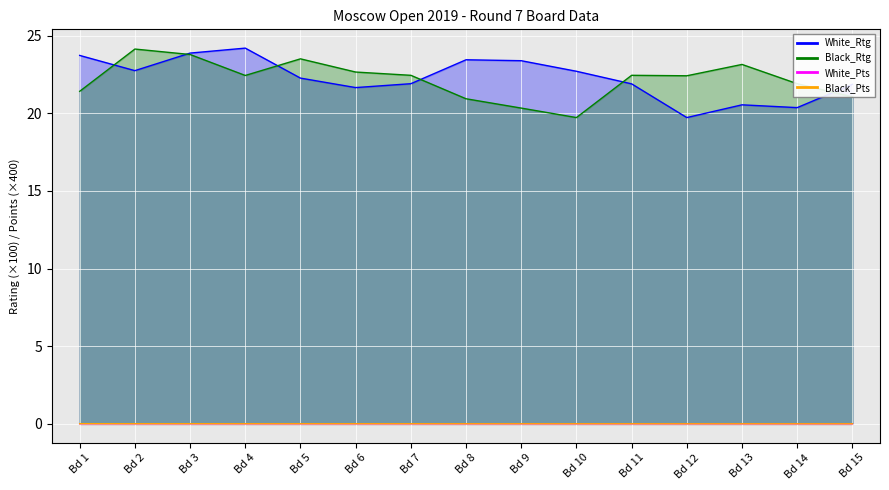

How many values in the Black_Rtg series are below 22?

6